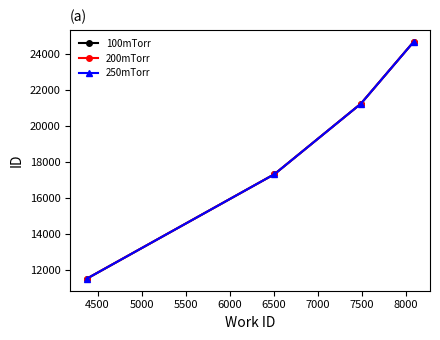

List the series in order of their overall mean, highest first.

200mTorr, 250mTorr, 100mTorr